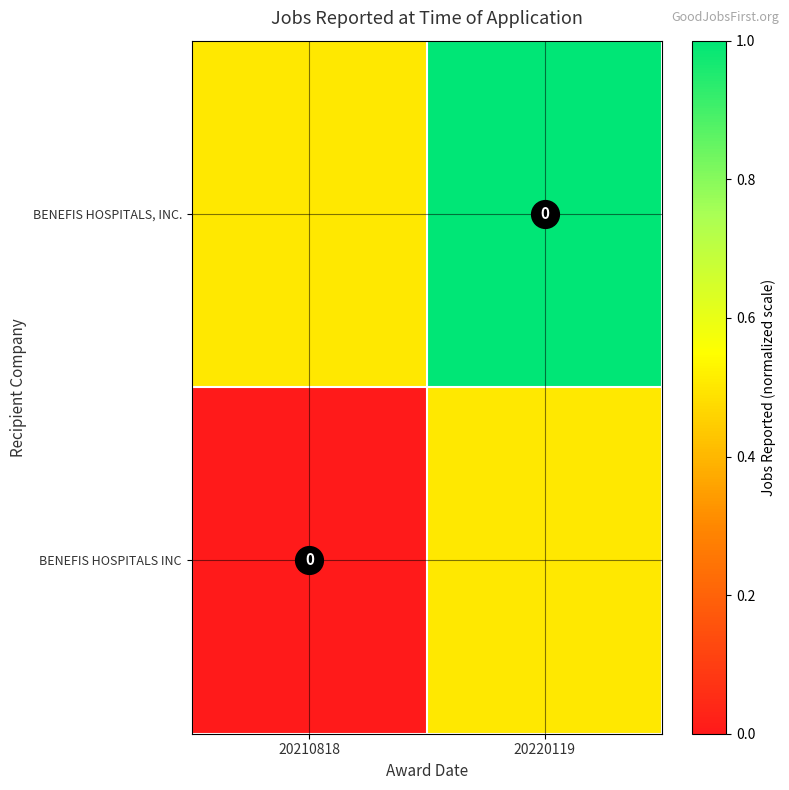

Is it true that BENEFIS HOSPITALS, INC. equals 0.5 at 20210818?

True